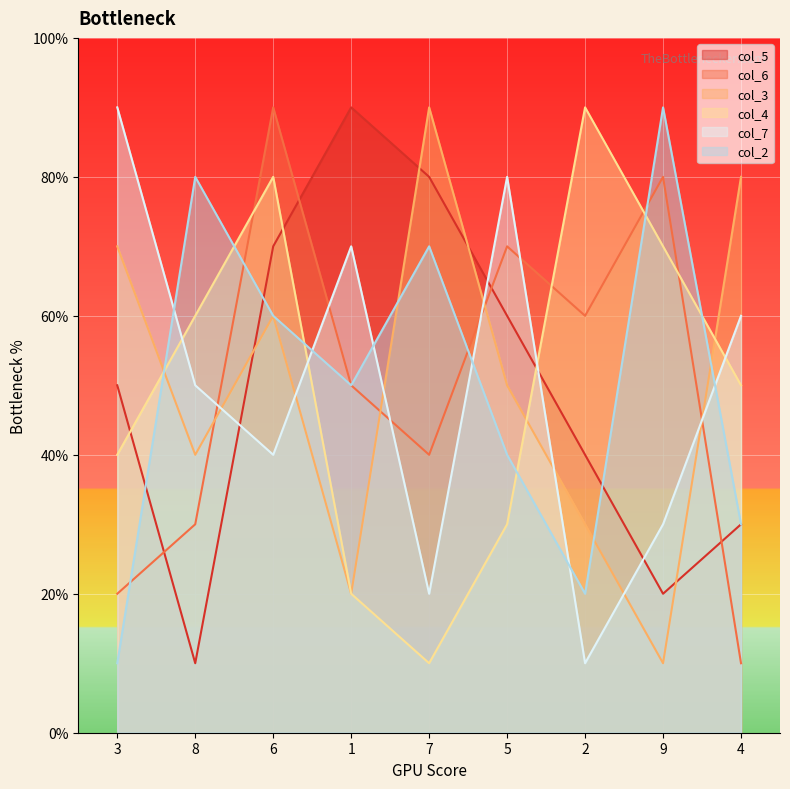

At which label does col_7 first exceed 5?

3